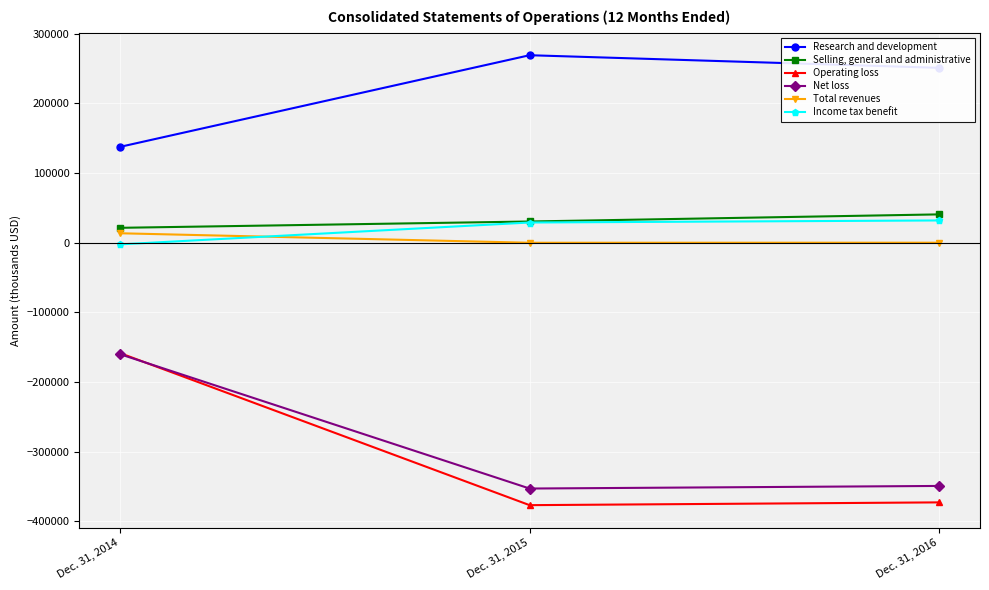

Rank the categories by Net loss value from lowest to highest.

Dec. 31, 2015, Dec. 31, 2016, Dec. 31, 2014